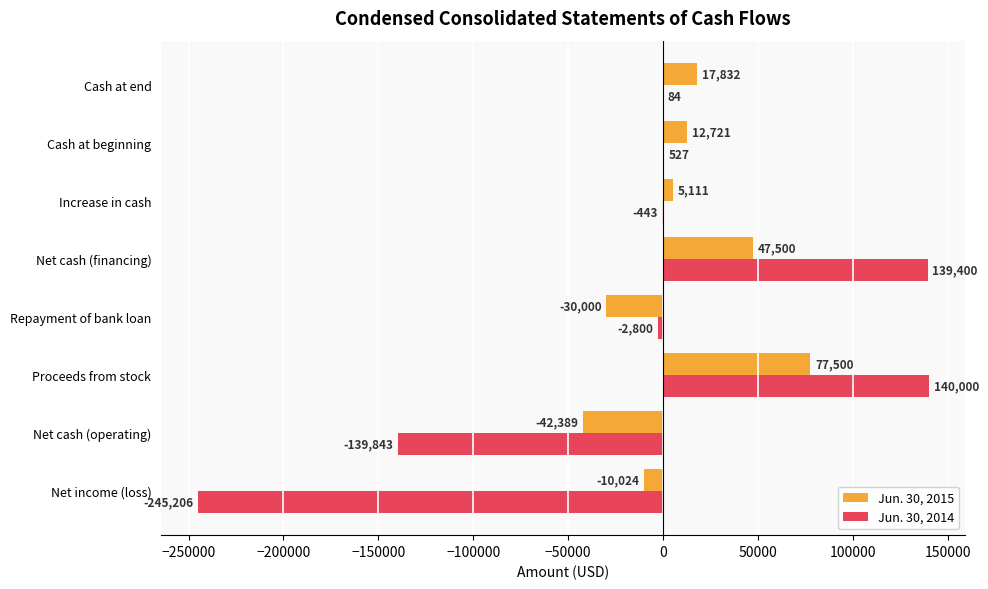

The Jun. 30, 2015 series shows -15201 at Net cash (operating). True or false?

False